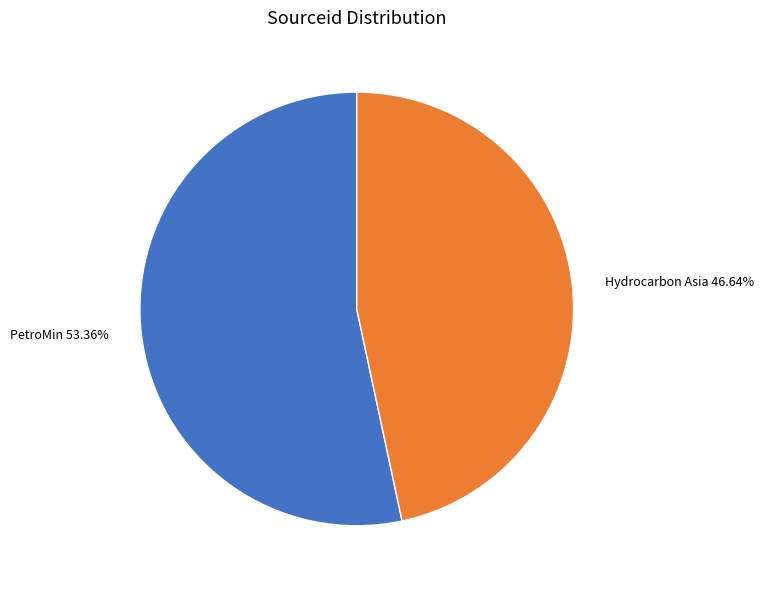

Rank the categories by value from highest to lowest.

PetroMin, Hydrocarbon Asia